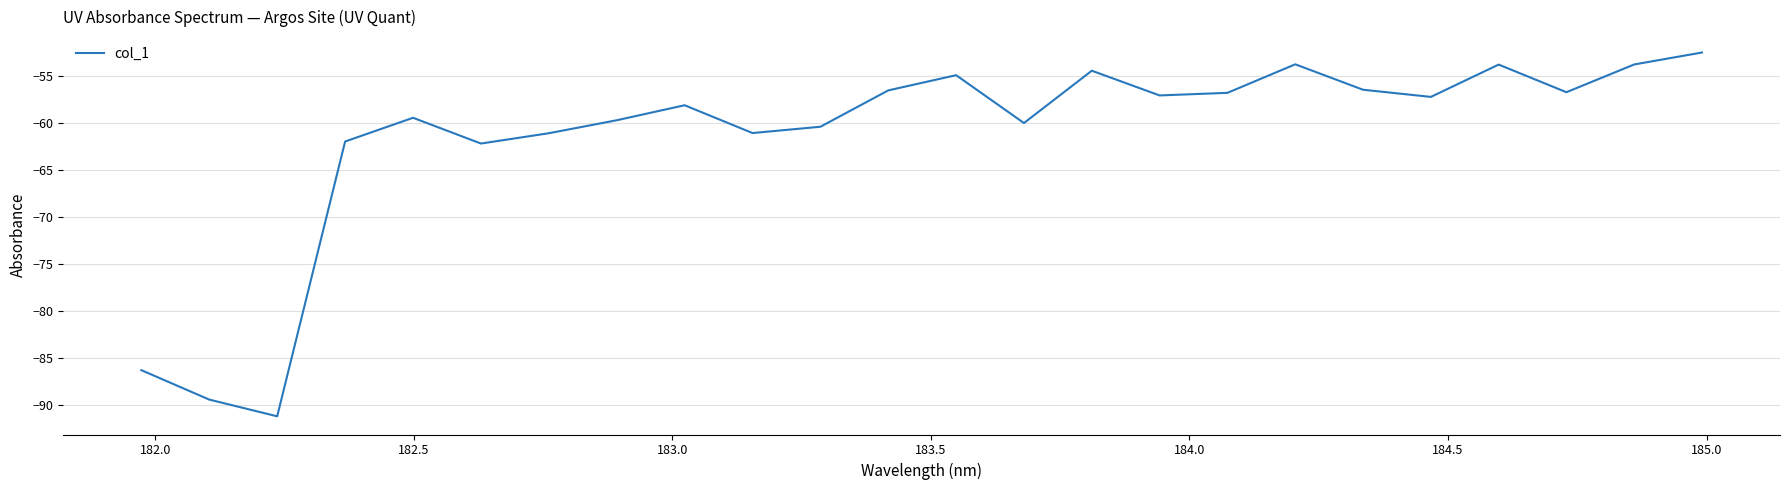

What is the minimum value shown in the chart?

-91.3